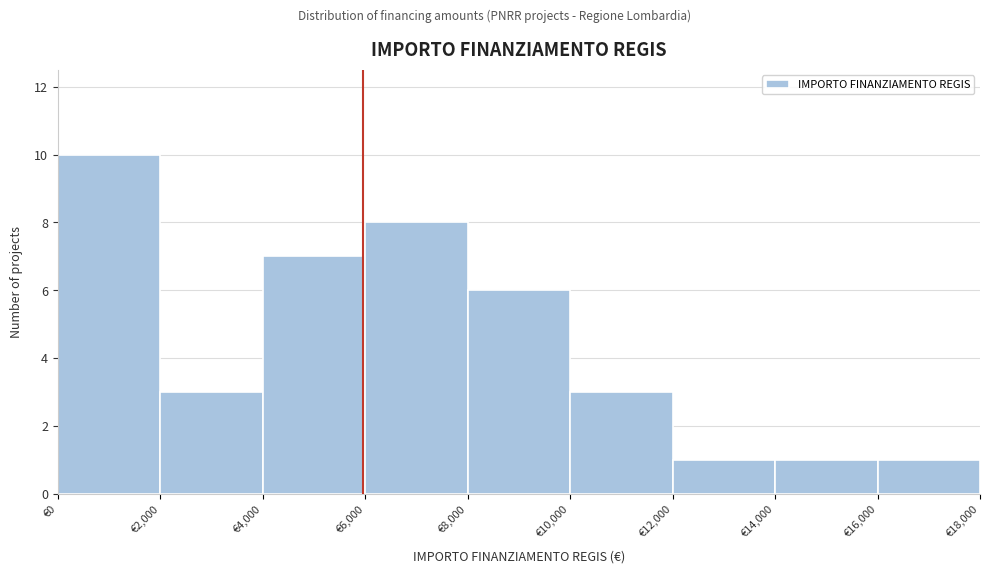

Over which range of the x-axis is the bar tallest?

0 to 2000